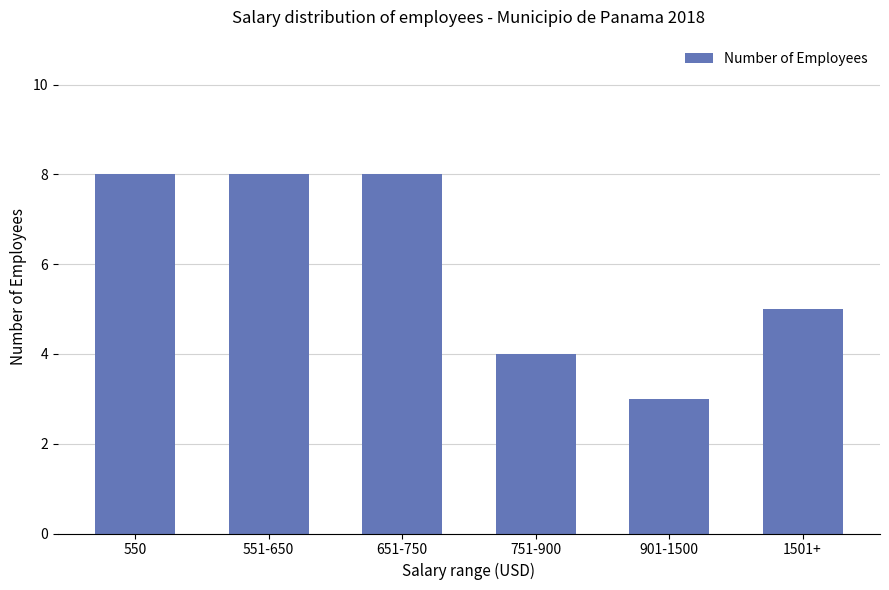

What is the maximum value shown in the chart?

8